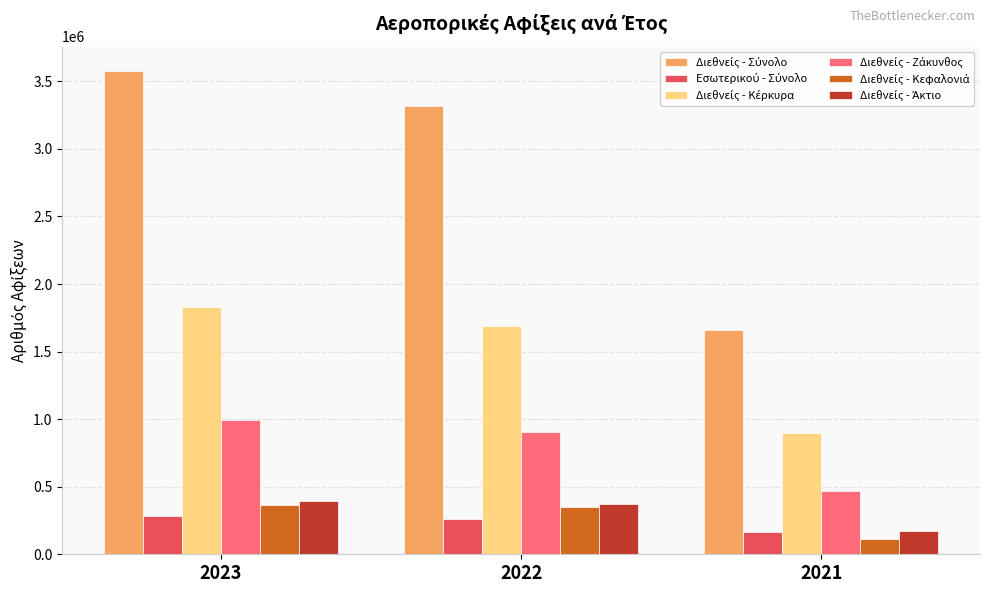

What is the difference between the highest and lowest values at 2022?

3057057